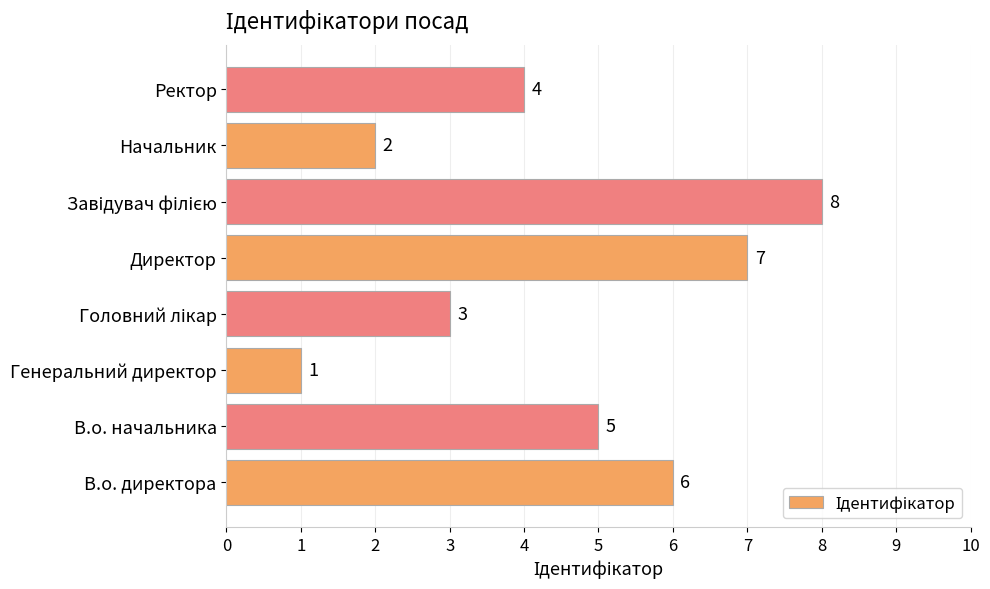

Read the value at В.о. директора.

6